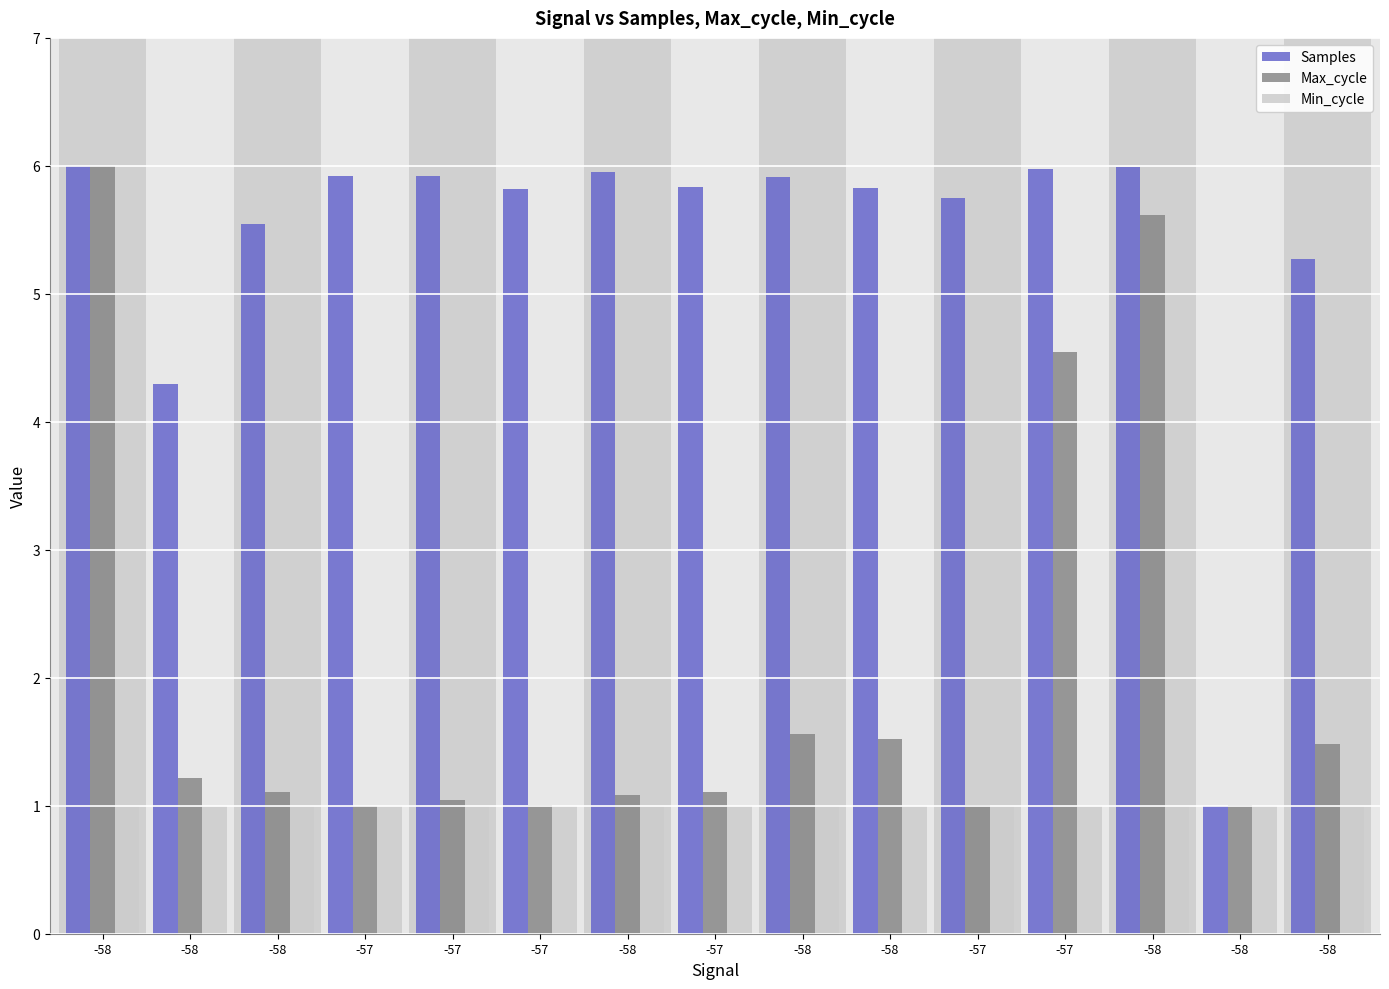

How many bars are there in each group?

3